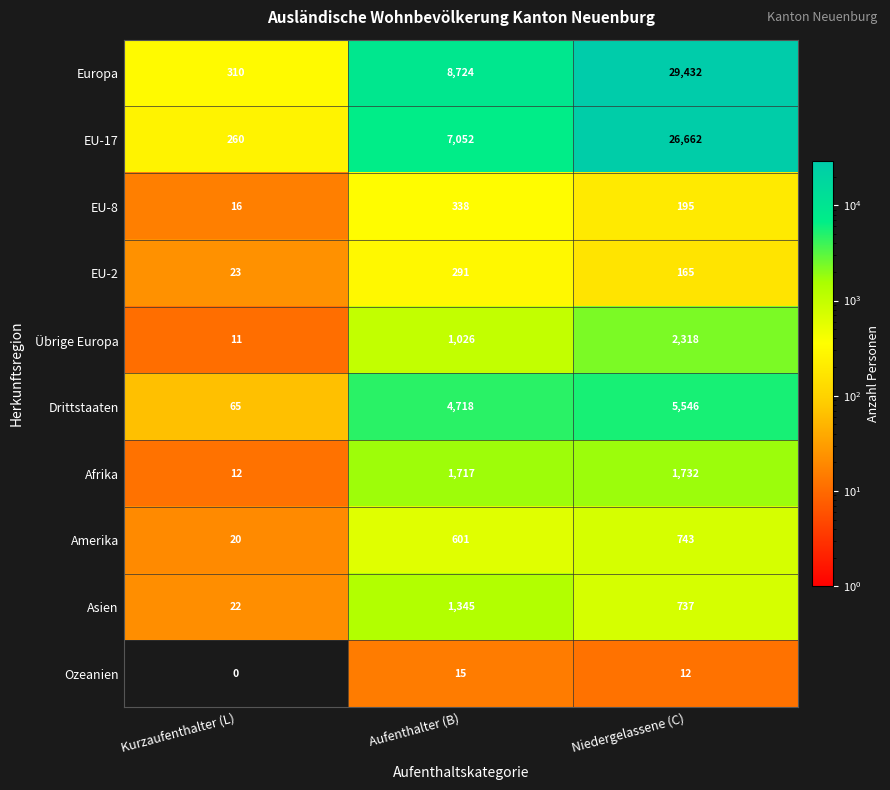

Count the number of categories in the chart.

3